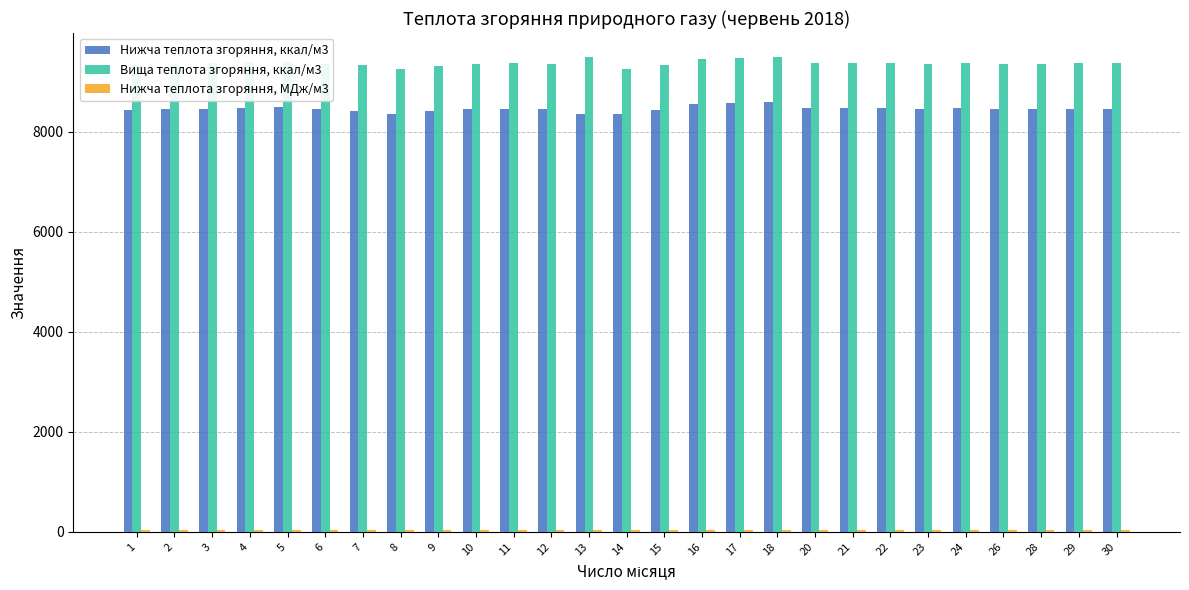

How many data points does each series have?

27